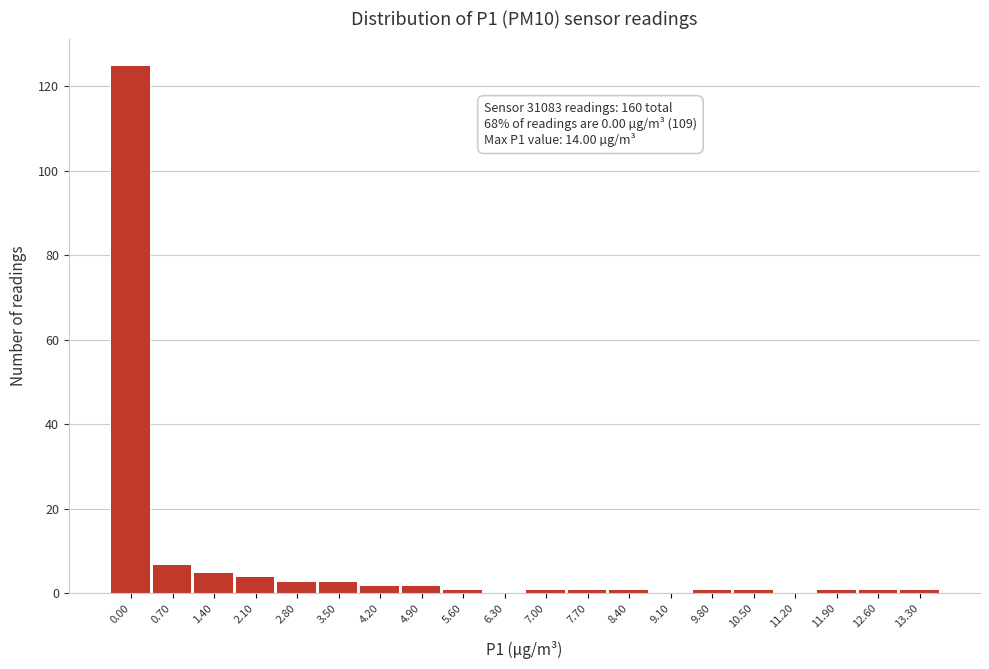

Reading right to left, transcribe all the data shown in this chart.

13.30=1	12.60=1	11.90=1	11.20=0	10.50=1	9.80=1	9.10=0	8.40=1	7.70=1	7.00=1	6.30=0	5.60=1	4.90=2	4.20=2	3.50=3	2.80=3	2.10=4	1.40=5	0.70=7	0.00=125